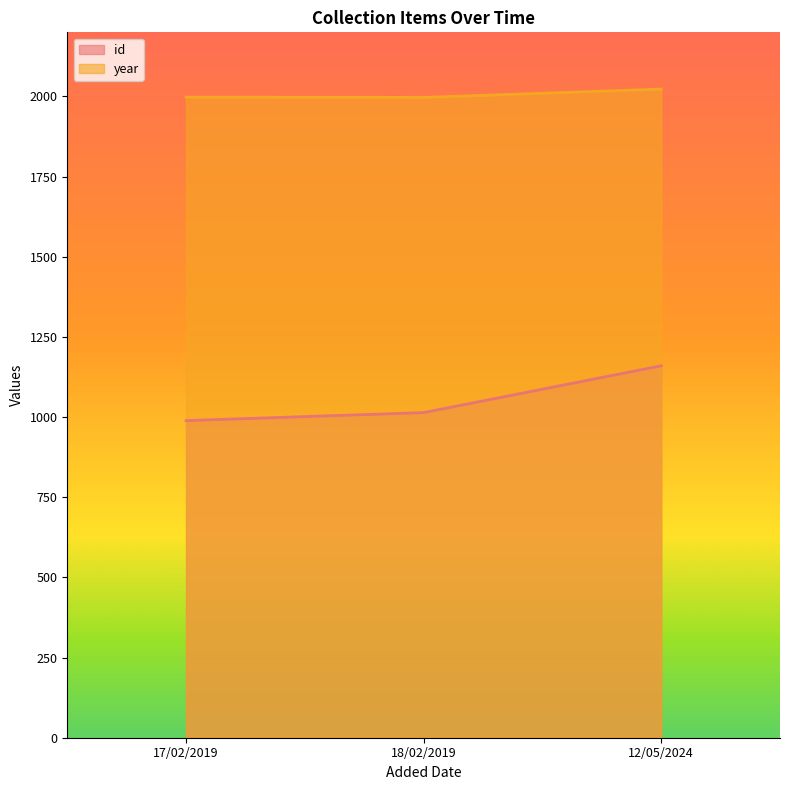

How many values in the id series exceed 1014?

1